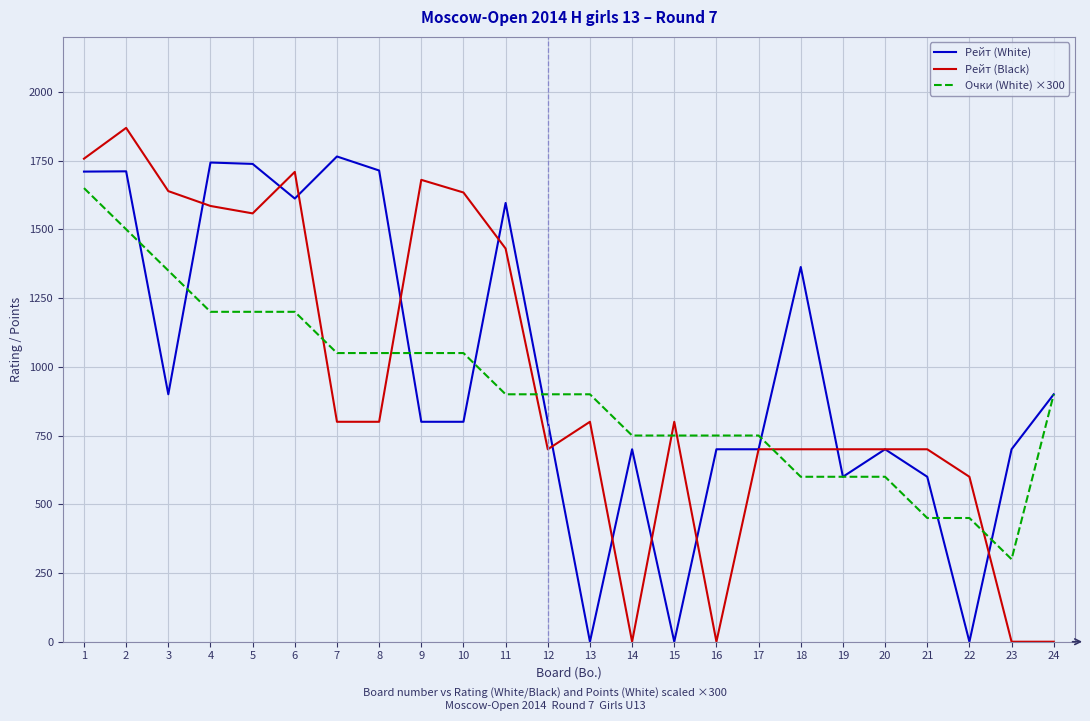

At how many categories does at least one series exceed 337?

24